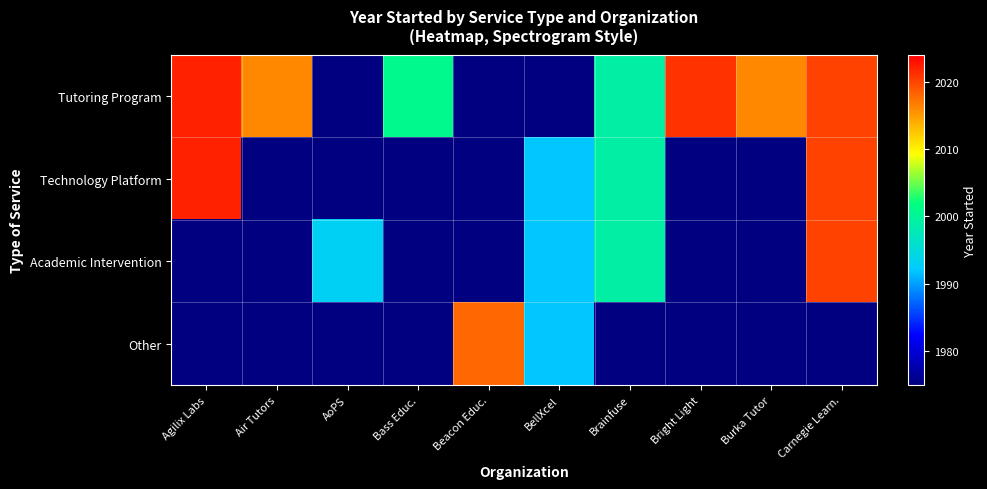

True or false: Technology Platform has a value of 3018.1 at Brainfuse.

False